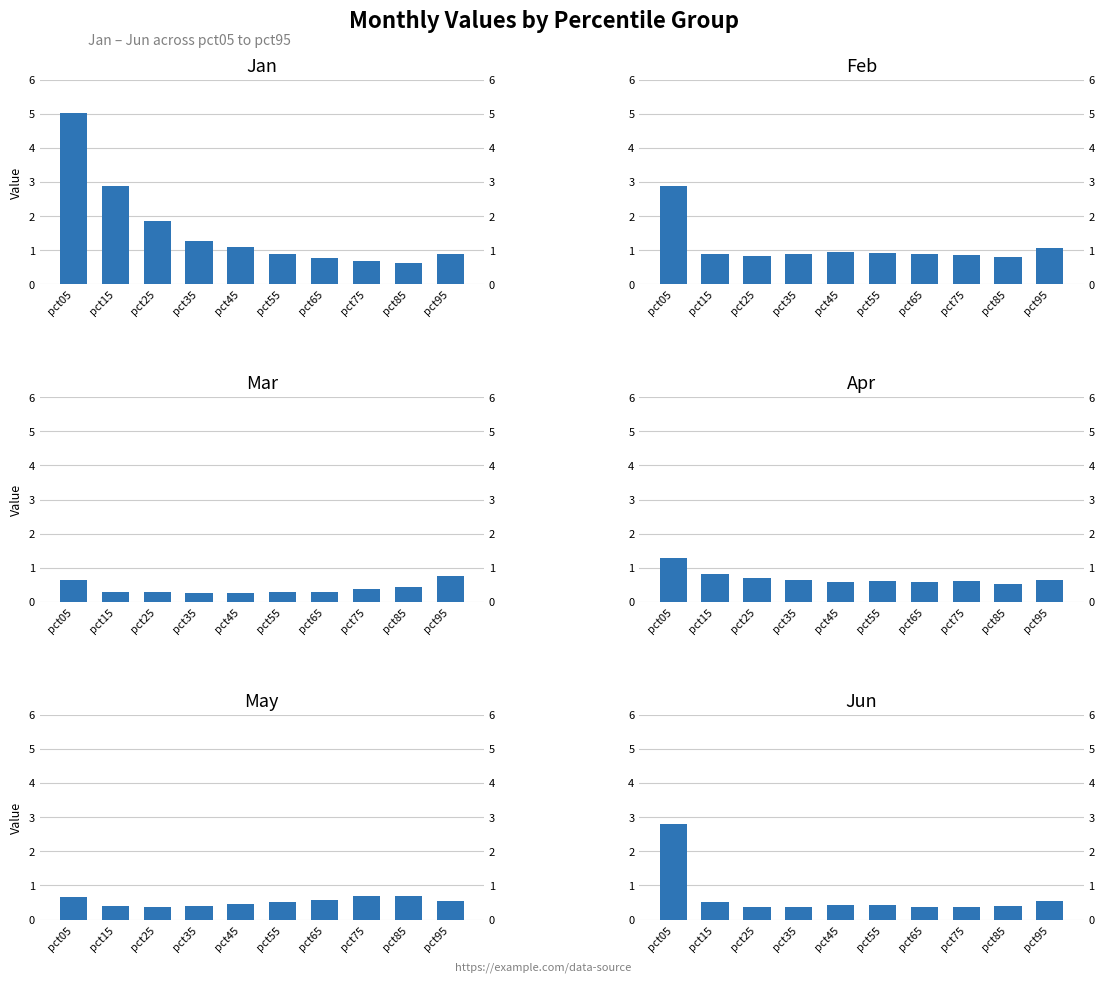

Reading left to right, list all the values displayed in this chart.

Jan: pct05=5.0	pct15=2.9	pct25=1.8	pct35=1.3	pct45=1.1	pct55=0.9	pct65=0.8	pct75=0.7	pct85=0.6	pct95=0.9
Feb: pct05=2.9	pct15=0.9	pct25=0.8	pct35=0.9	pct45=0.9	pct55=0.9	pct65=0.9	pct75=0.9	pct85=0.8	pct95=1.1
Mar: pct05=0.6	pct15=0.3	pct25=0.3	pct35=0.2	pct45=0.3	pct55=0.3	pct65=0.3	pct75=0.4	pct85=0.4	pct95=0.7
Apr: pct05=1.3	pct15=0.8	pct25=0.7	pct35=0.6	pct45=0.6	pct55=0.6	pct65=0.6	pct75=0.6	pct85=0.5	pct95=0.7
May: pct05=0.7	pct15=0.4	pct25=0.4	pct35=0.4	pct45=0.4	pct55=0.5	pct65=0.6	pct75=0.7	pct85=0.7	pct95=0.5
Jun: pct05=2.8	pct15=0.5	pct25=0.4	pct35=0.4	pct45=0.4	pct55=0.4	pct65=0.4	pct75=0.4	pct85=0.4	pct95=0.5